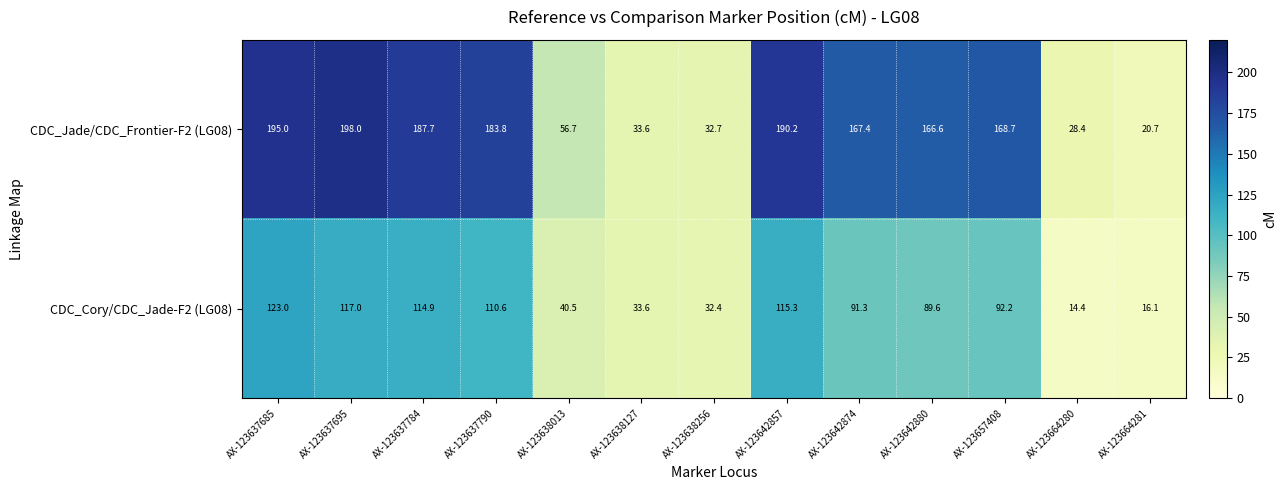

Rank the series by their average value, from highest to lowest.

CDC_Jade/CDC_Frontier-F2 (LG08), CDC_Cory/CDC_Jade-F2 (LG08)